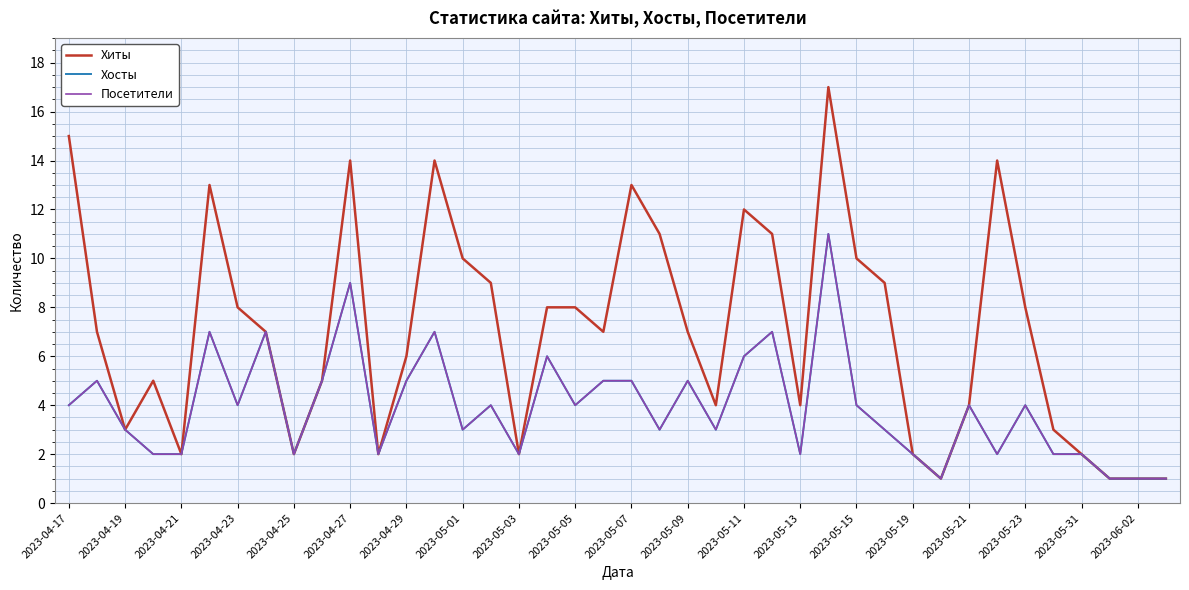

In Хиты, how many points are higher than both neighbors (excluding endpoints)?

8